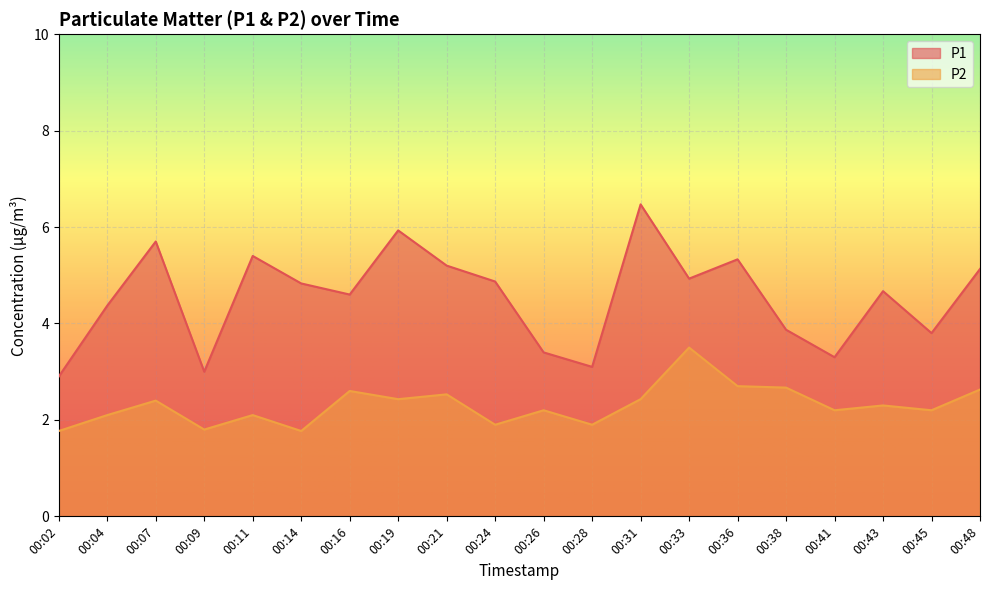

List the series in order of their overall mean, lowest first.

P2, P1